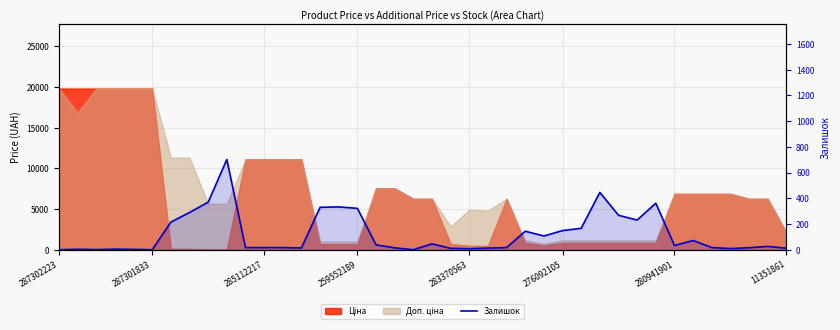

True or false: there are more than 1 points higher than both neighbors.

True